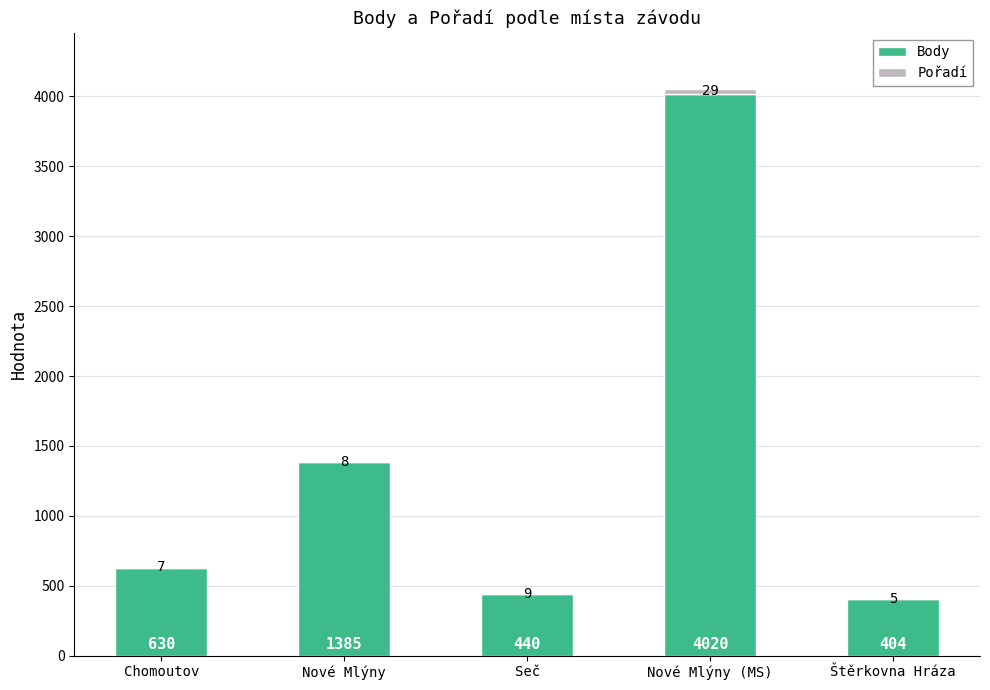

Which category has the highest value in the Body series?

Nové Mlýny (MS)